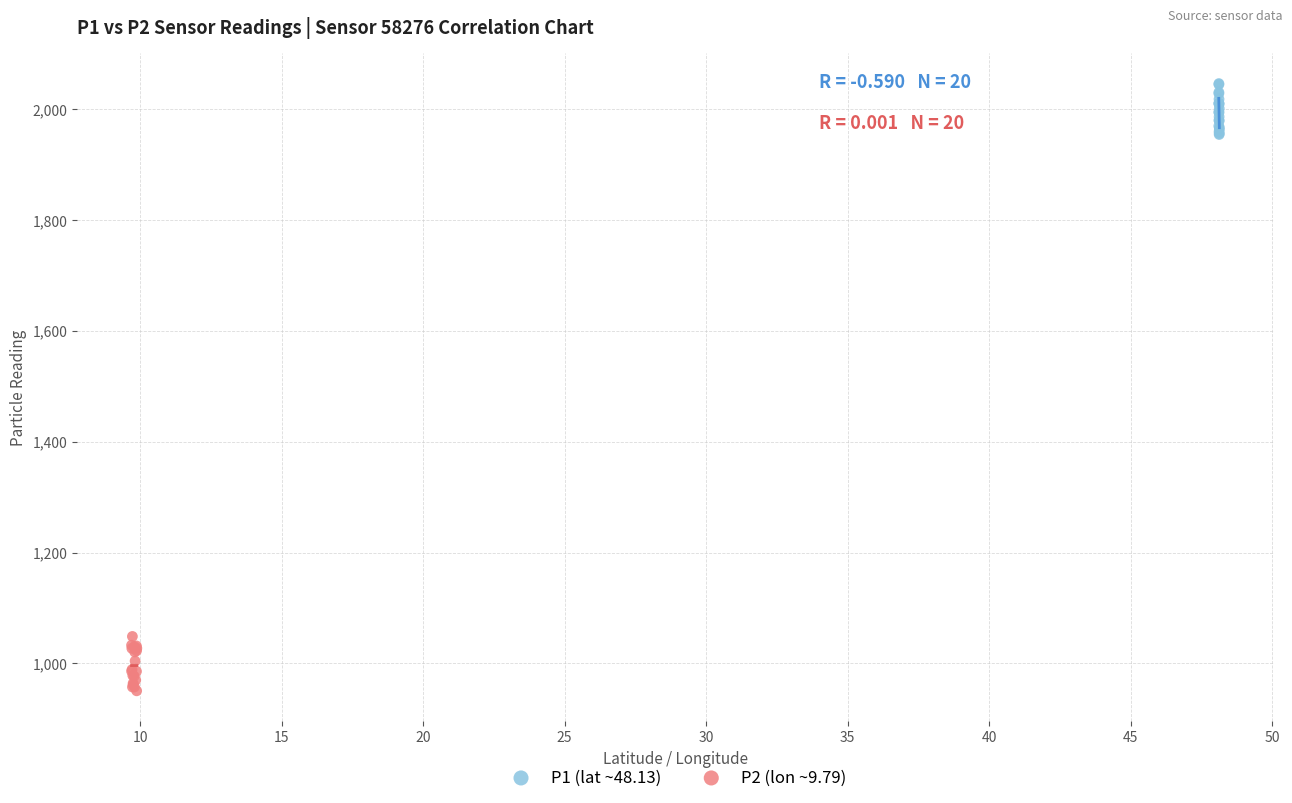

Which series reaches the maximum Y coordinate?

P1 (lat ~48.13)